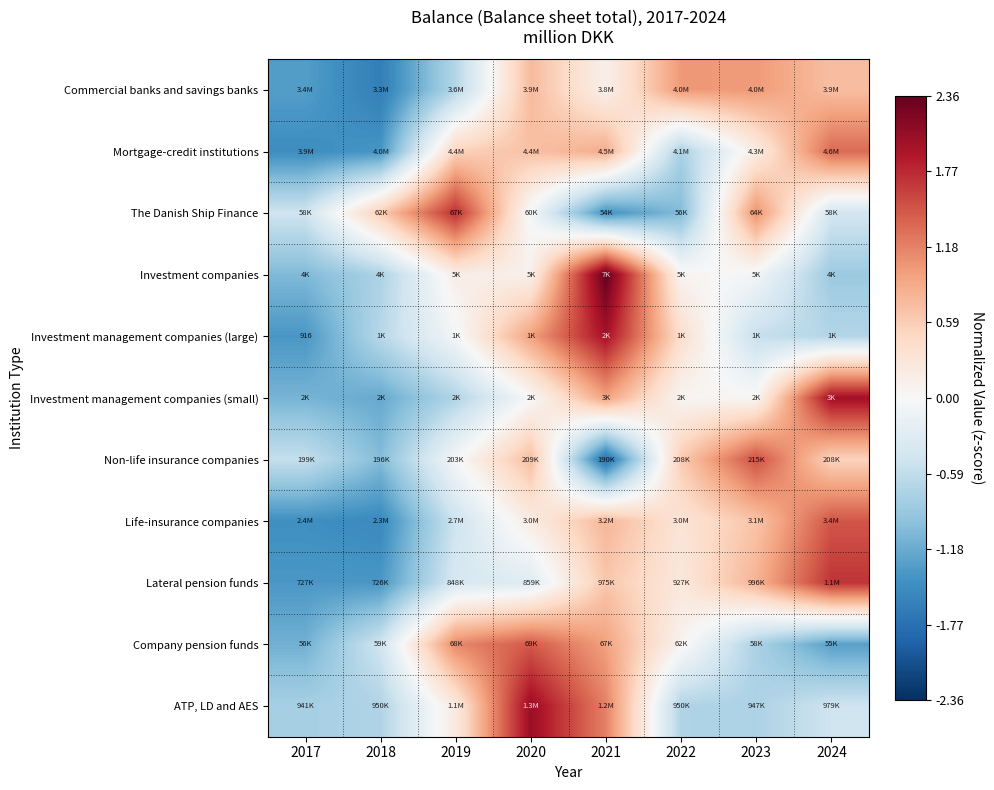

How many series are shown in this chart?

11